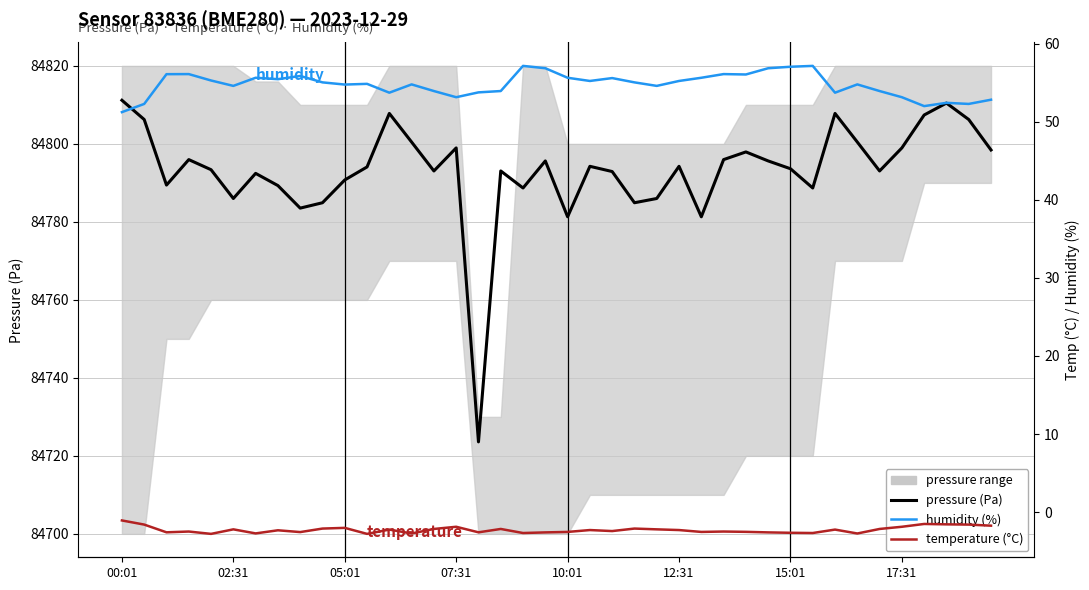

The pressure (Pa) series shows 84784.9 at 9. True or false?

True